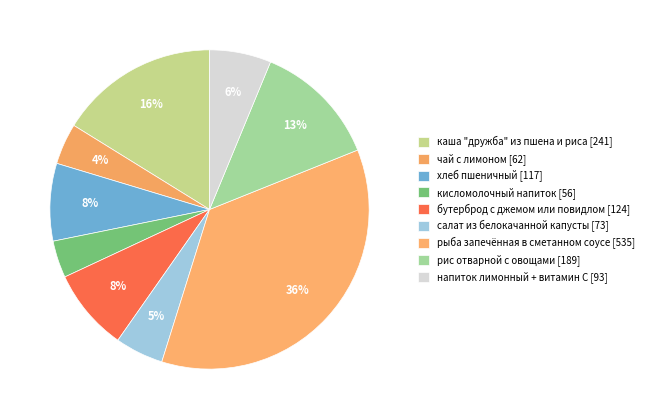

Count the number of slices in the pie.

9